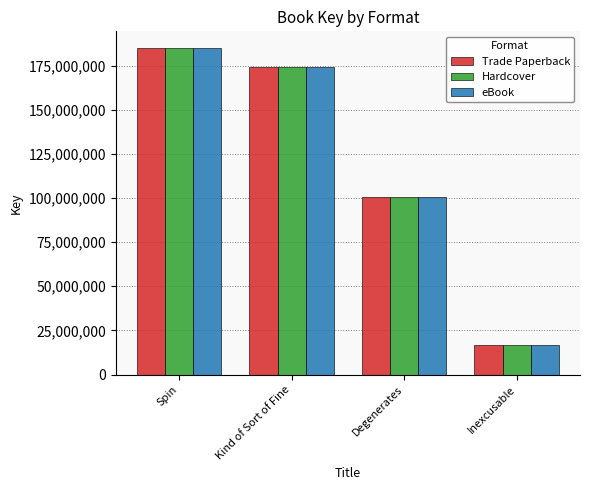

Is it true that eBook equals 185145863 at Spin?

True